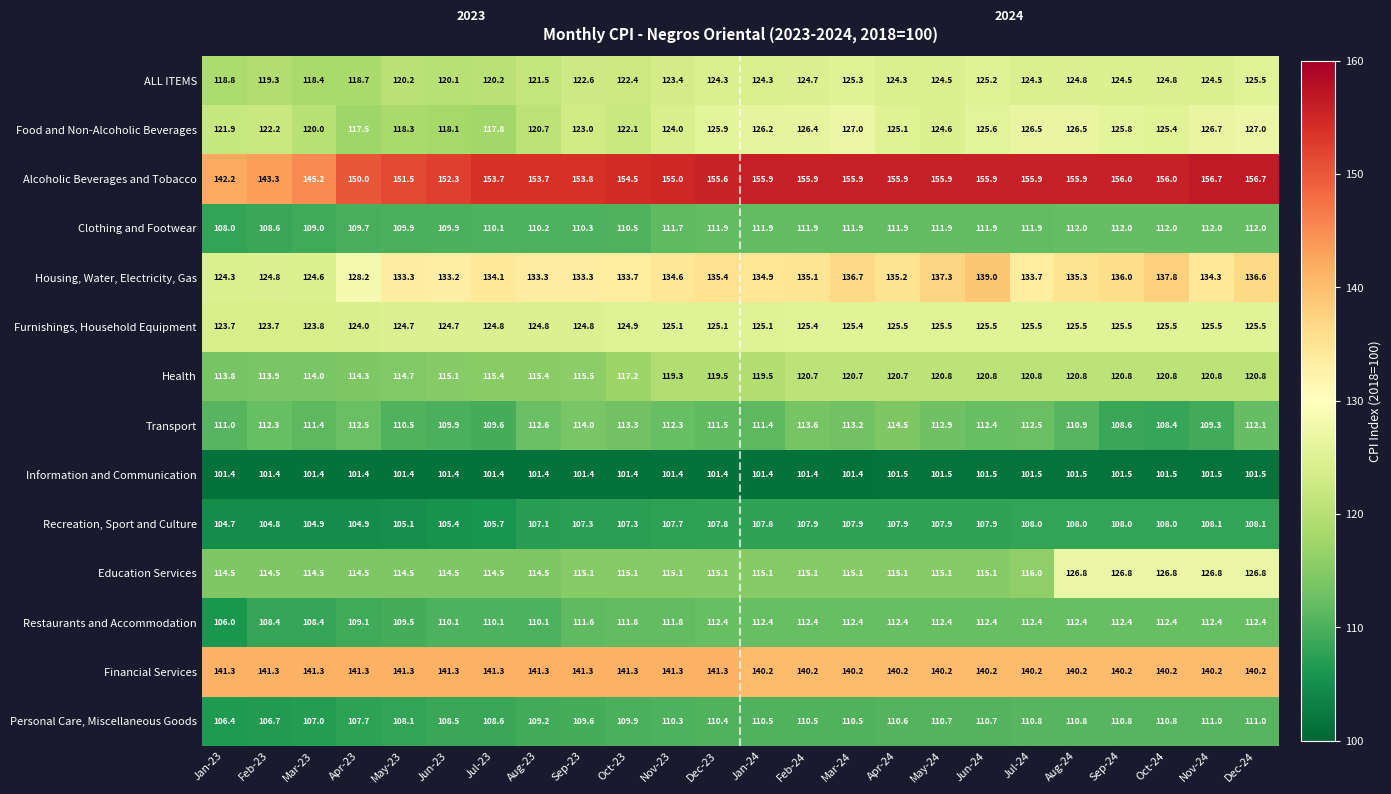

Which series changed the most between Nov-23 and Jul-24?

Food and Non-Alcoholic Beverages